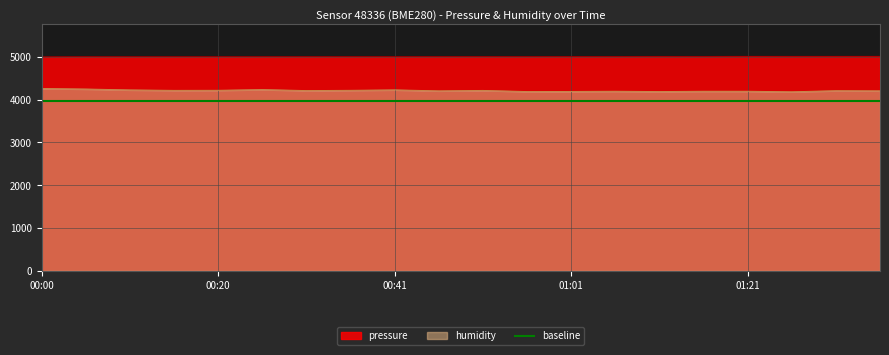

Is the value of humidity at 00:46 greater than the value of pressure at 00:15?

No